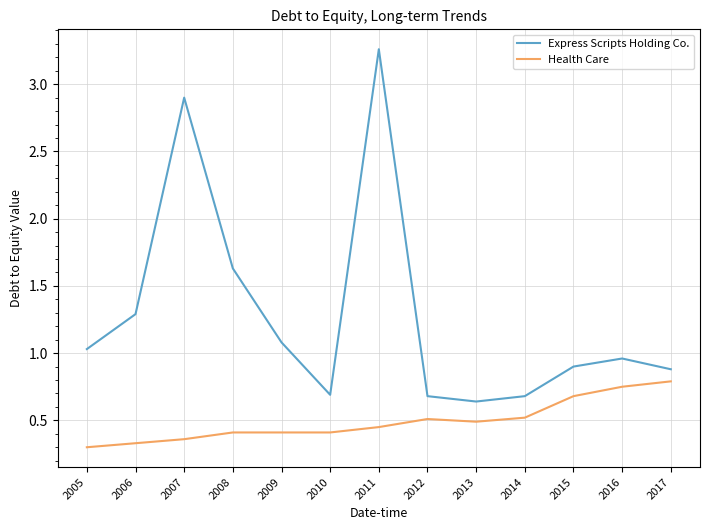

True or false: Health Care has a value of 0.7 at 2010.

False